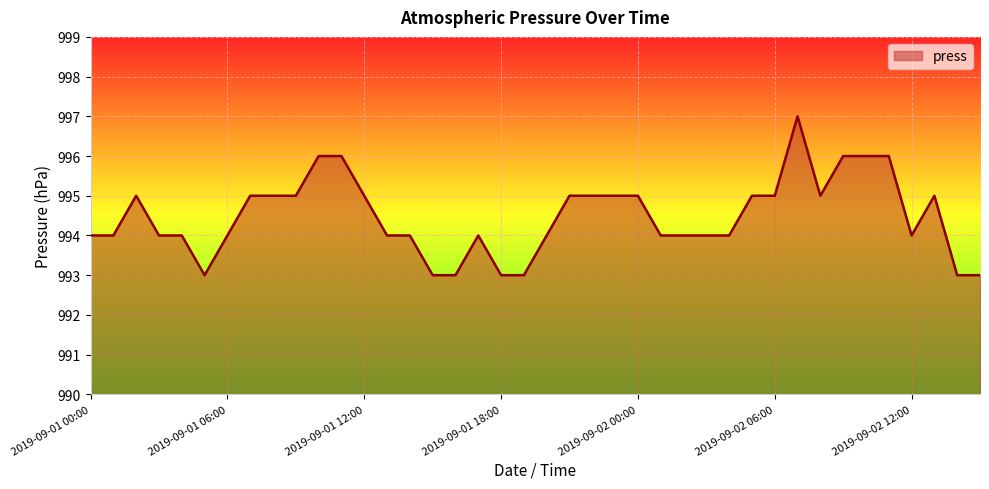

What is the difference between the maximum and minimum values?

4